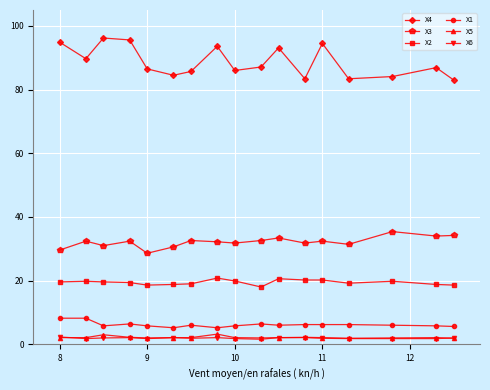

What is the maximum value shown in the chart?

96.2